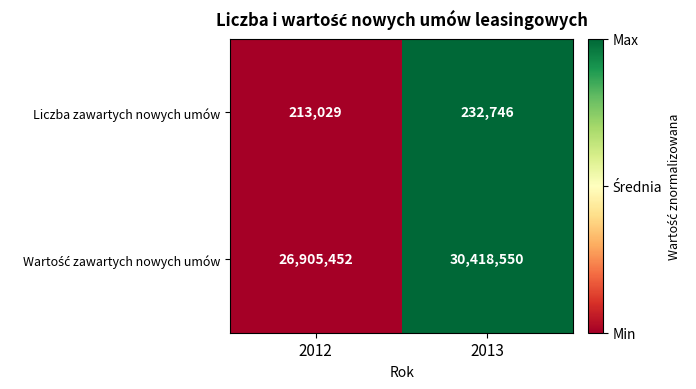

What is the total value across all series at 2013?

30651296